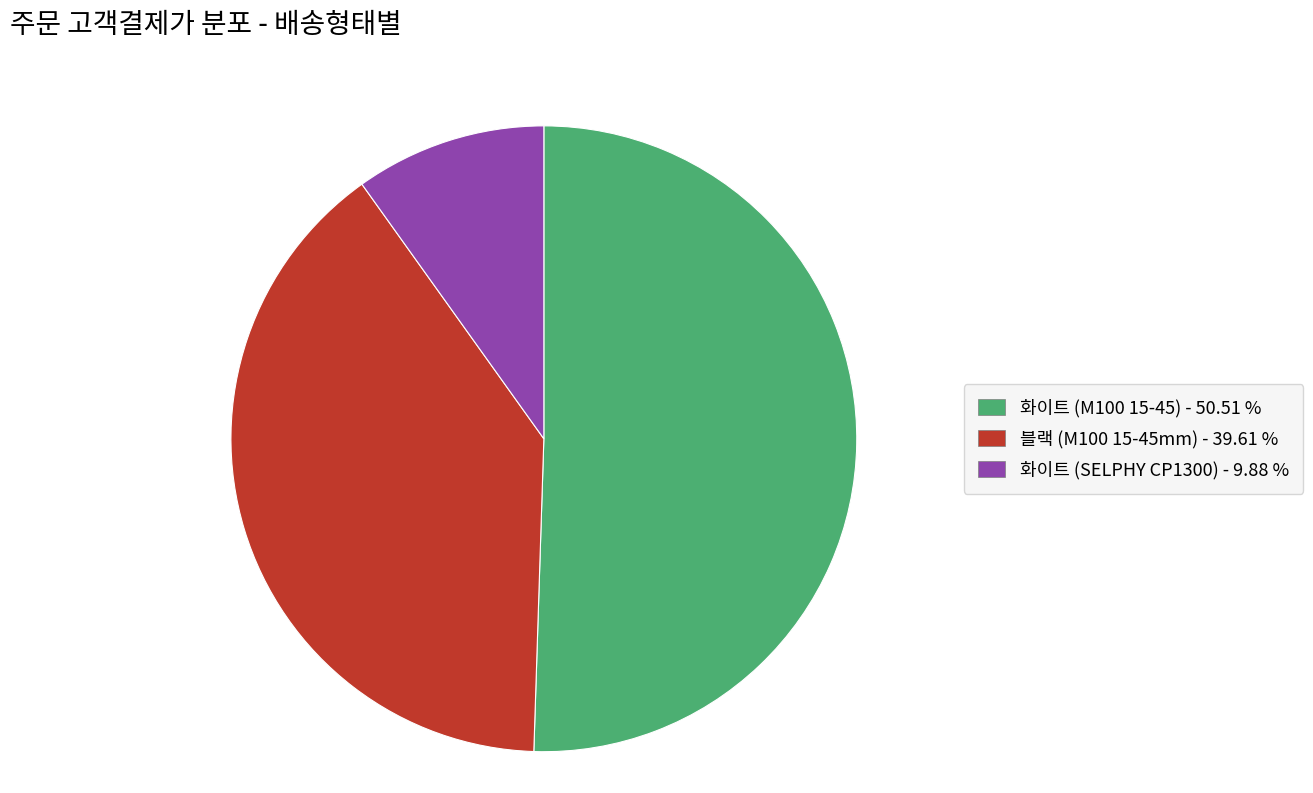

Which category has the smallest portion of the pie?

화이트 (SELPHY CP1300)